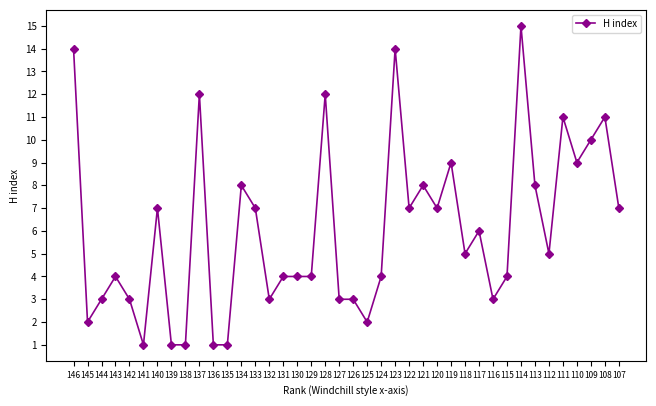

What is the value of the 3rd point from the left?

3